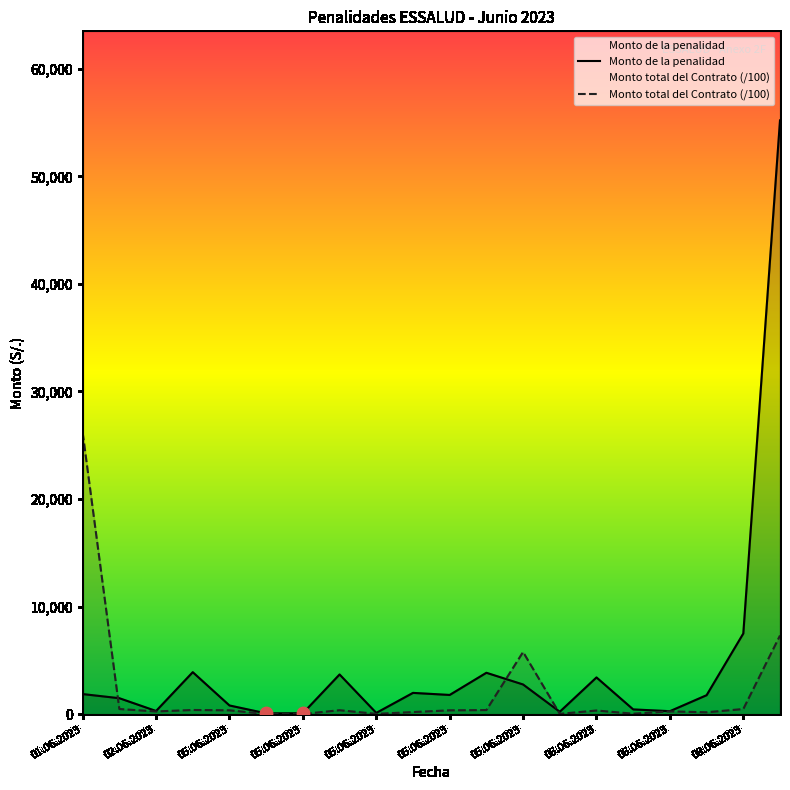

Which series reaches the maximum Y coordinate?

Monto de la penalidad